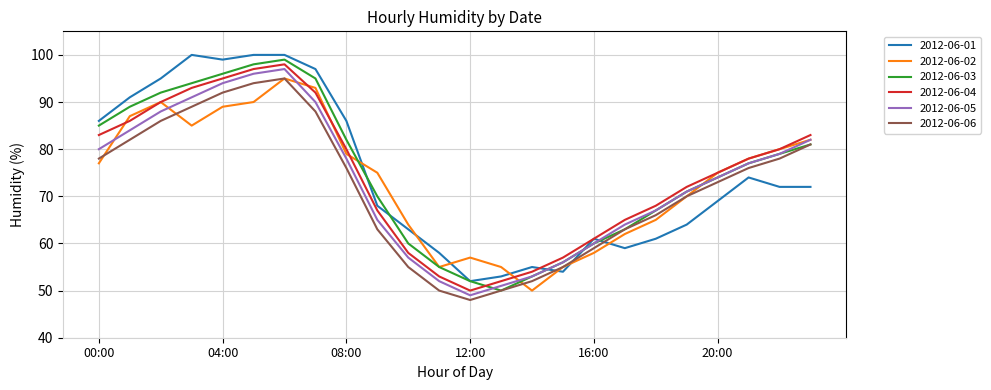

True or false: 2012-06-04 and 2012-06-06 cross at least once.

False